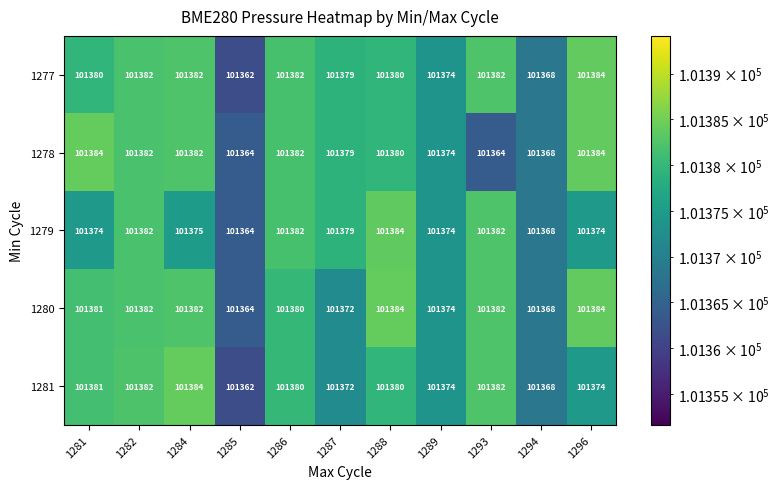

What is the difference between the 1281 values at 1294 and 1293?

14